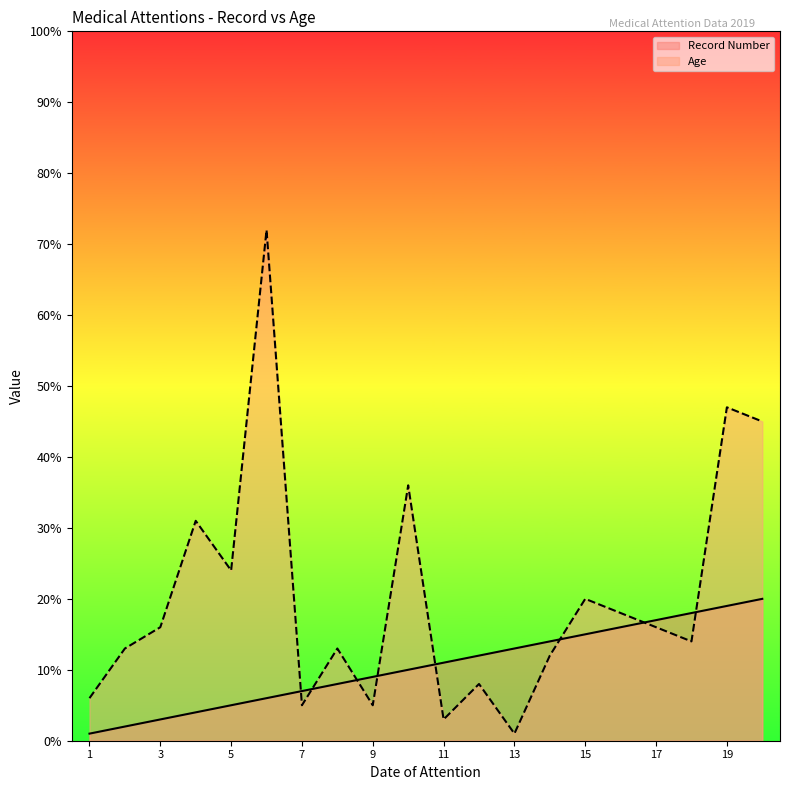

What is the value of the Record Number point at the 14th from the left?

14